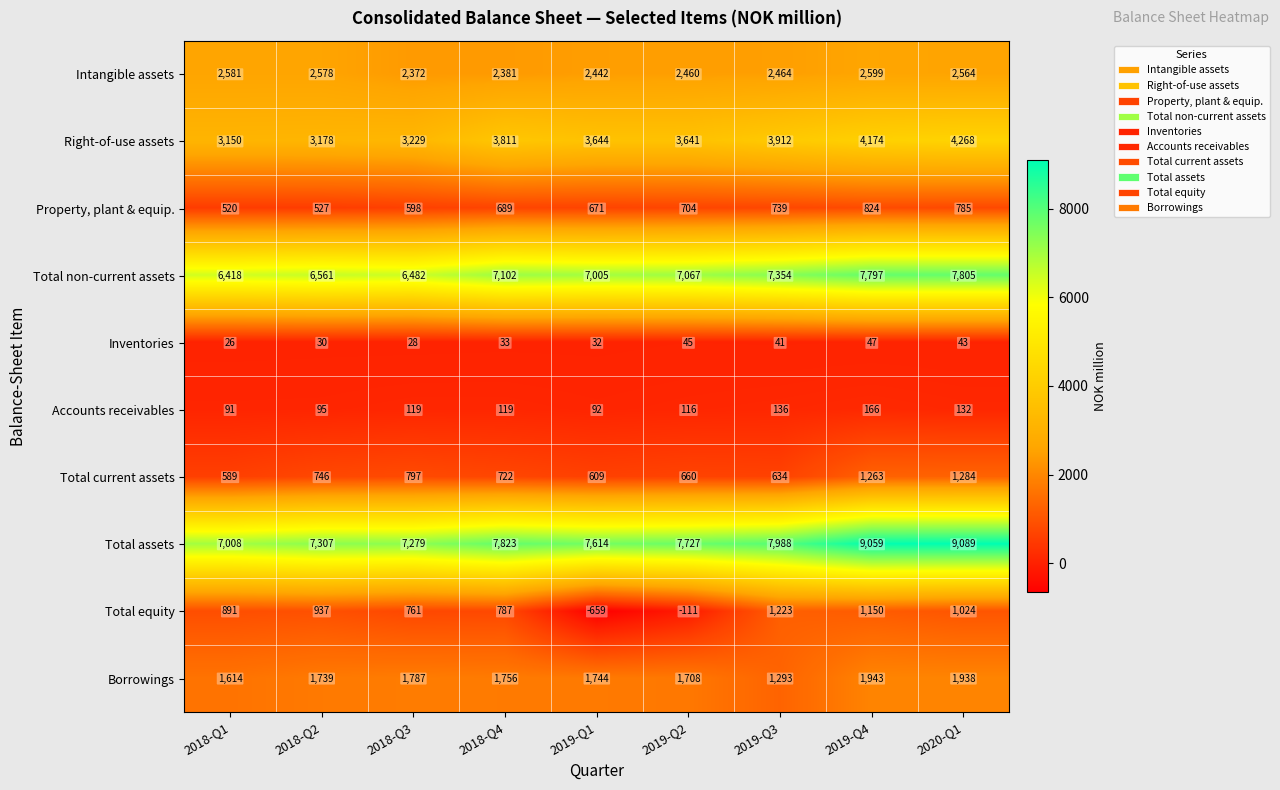

List the series in order of their peak value, highest first.

Total assets, Total non-current assets, Right-of-use assets, Intangible assets, Borrowings, Total current assets, Total equity, Property, plant & equip., Accounts receivables, Inventories